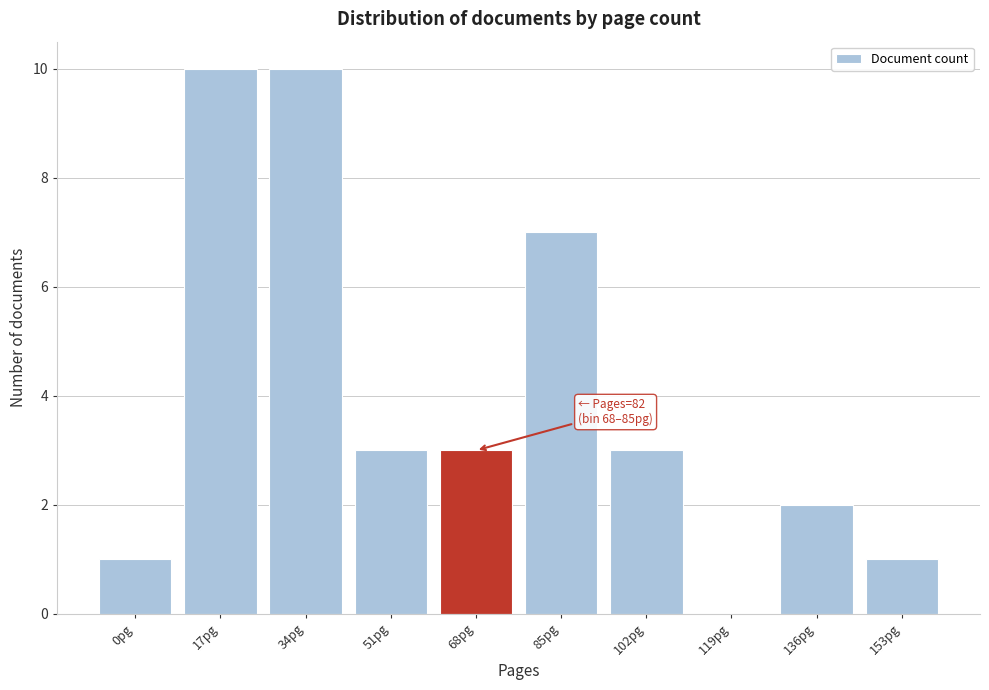

Reading left to right, what are all the values shown in this chart?

0pg=1	17pg=10	34pg=10	51pg=3	68pg=3	85pg=7	102pg=3	119pg=0	136pg=2	153pg=1